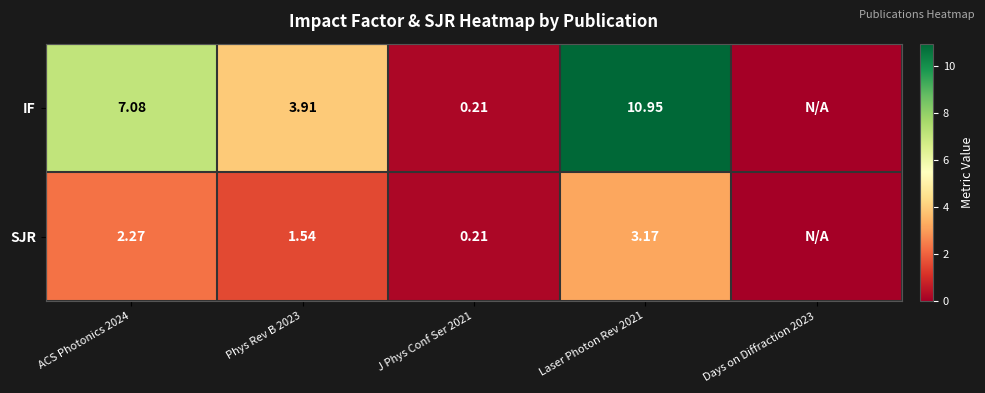

How many categories are shown in the chart?

5